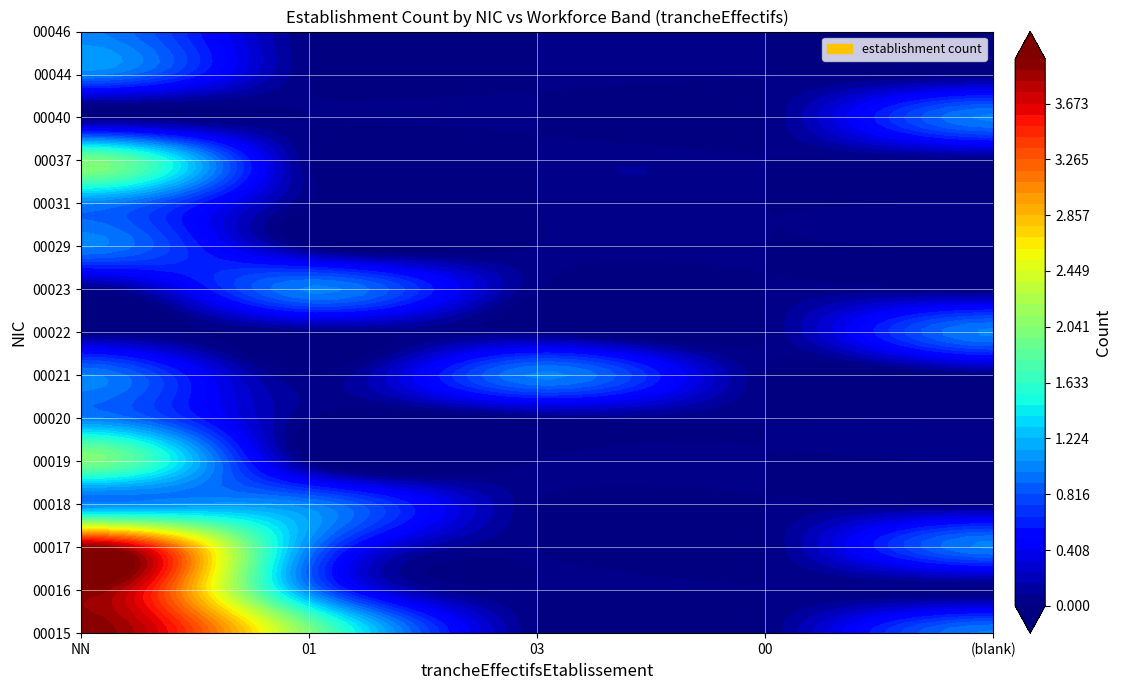

Where is 00044 nearest to the value 0?

01